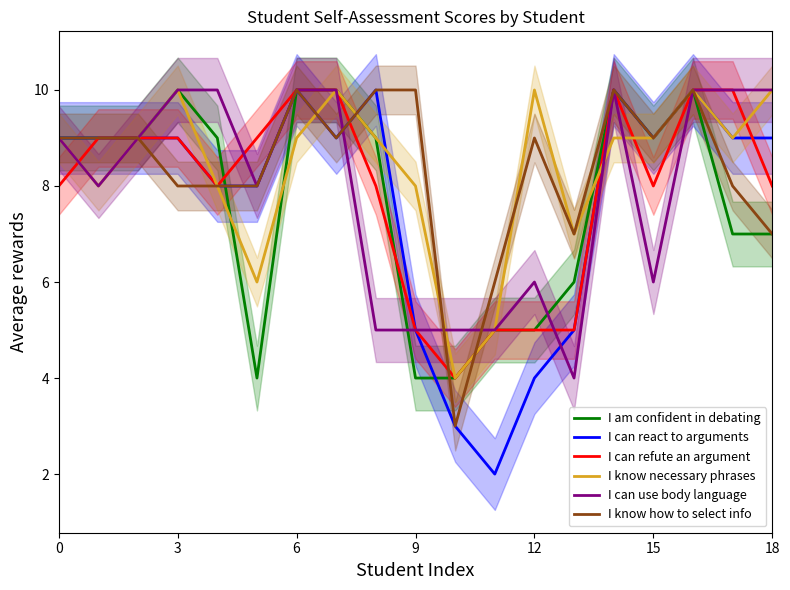

What is the lowest value of the I know how to select info series?

3